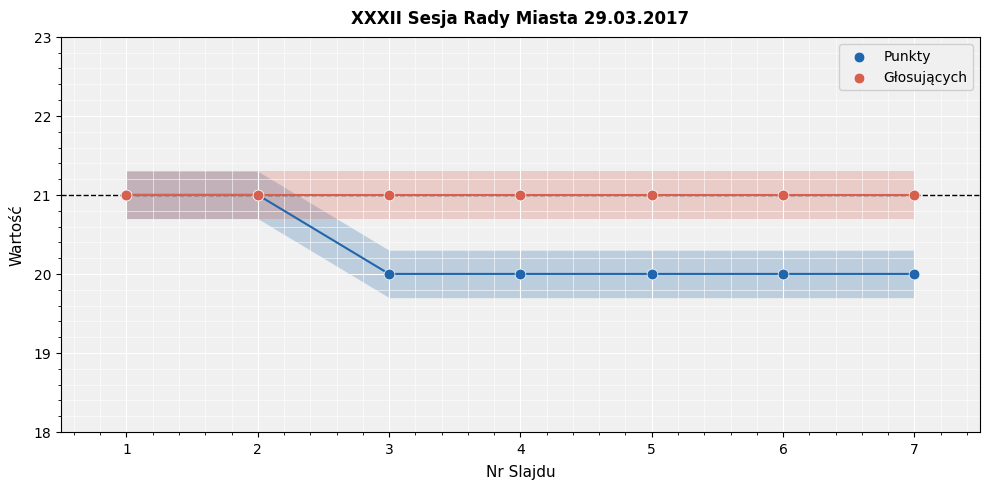

Which series reaches the maximum Y coordinate?

Punkty